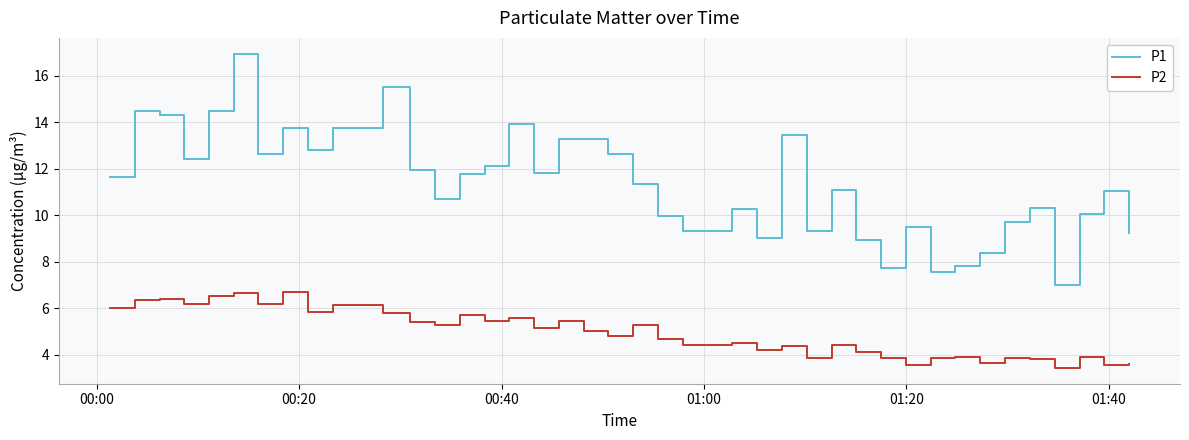

Which series has the largest range (max minus min)?

P1